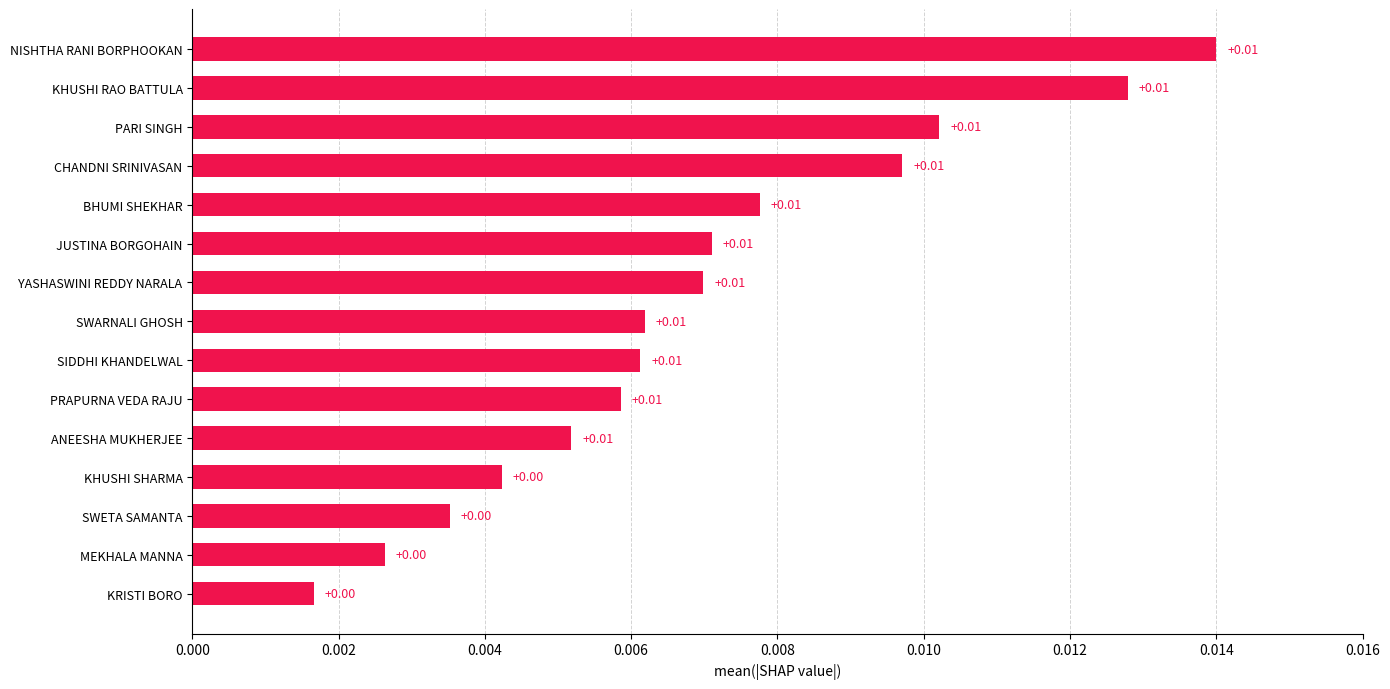

How many data points does each series have?

15